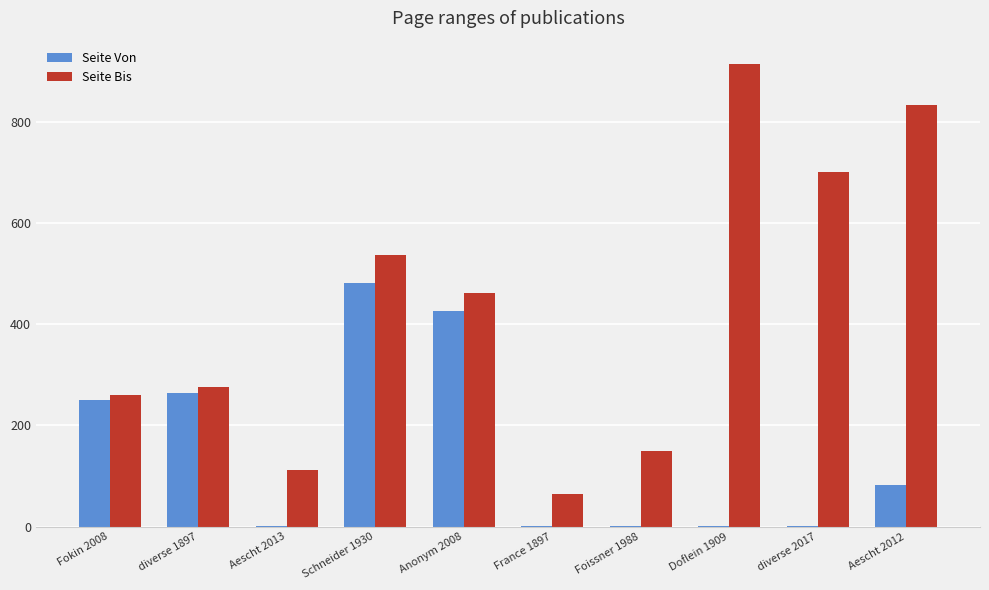

What is the total value across all series at Foissner 1988?

151